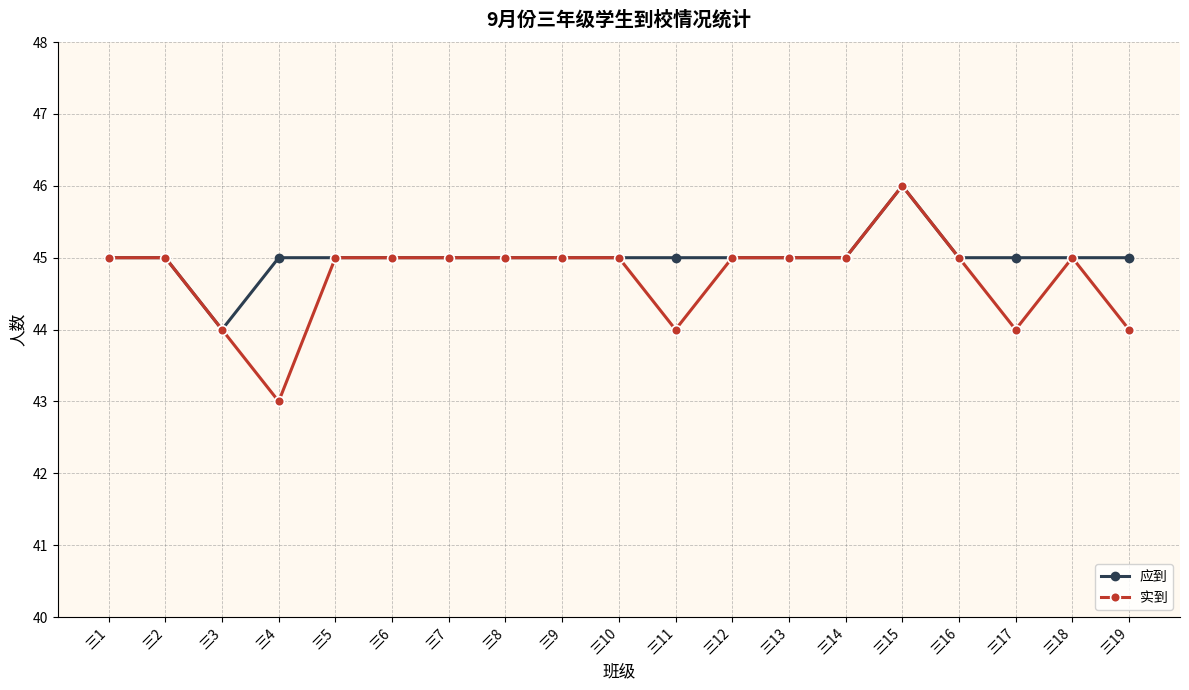

The 应到 series shows 45 at 三11. True or false?

True